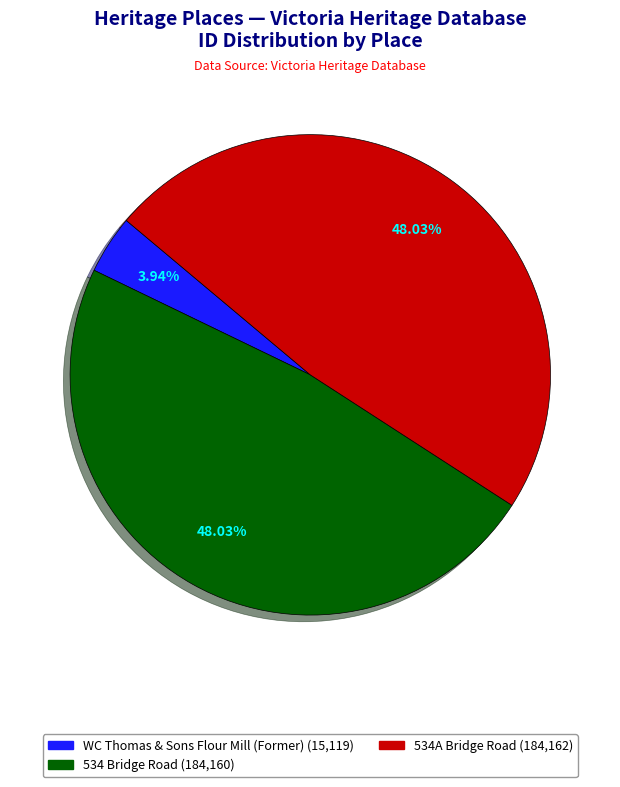

What is the total percentage of 534A Bridge Road and 534 Bridge Road?

96.1%